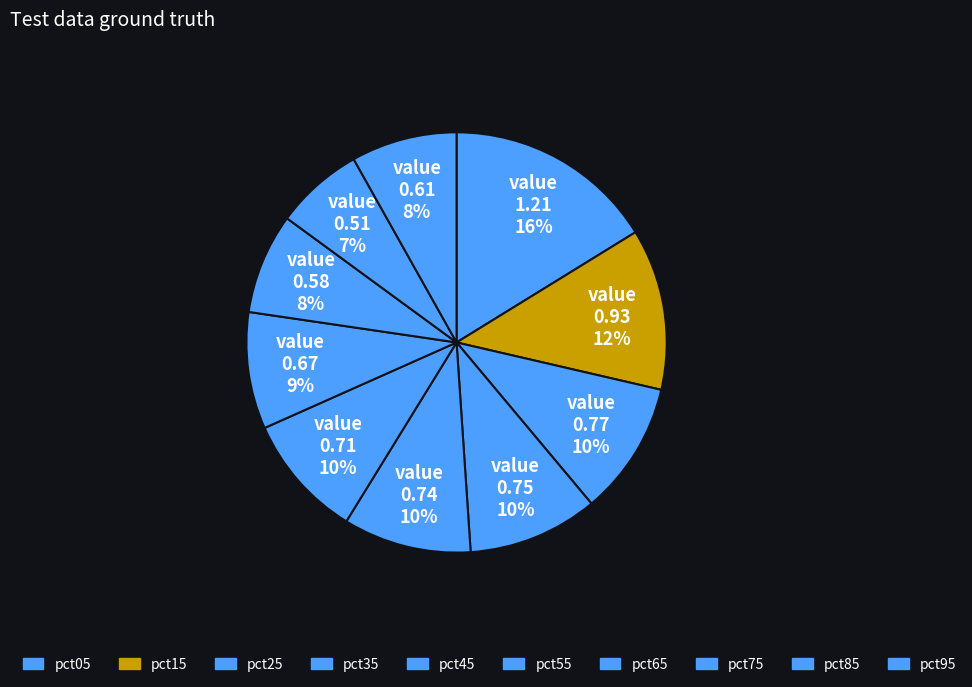

Is the sum of pct55 and pct95 greater than half?

No